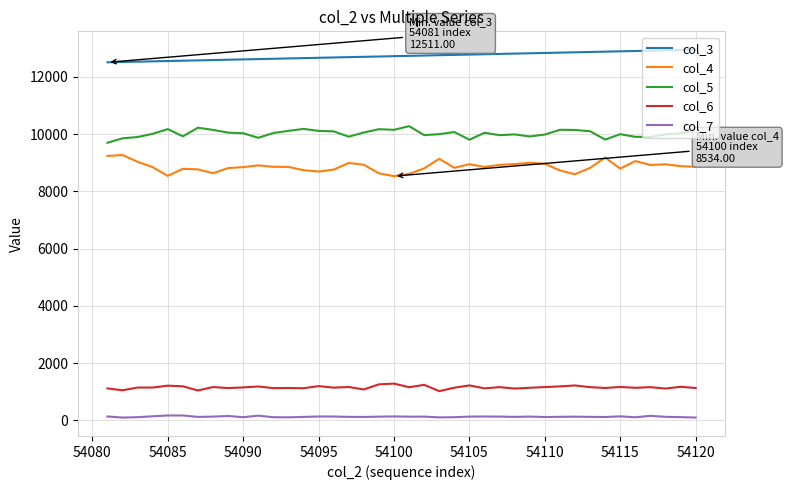

What is the average value of the col_6 series?

1155